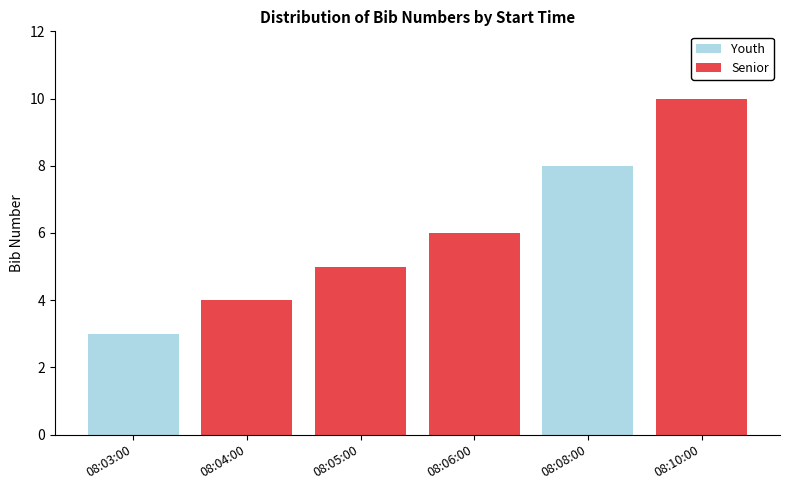

Which series has the largest total across all categories?

Senior